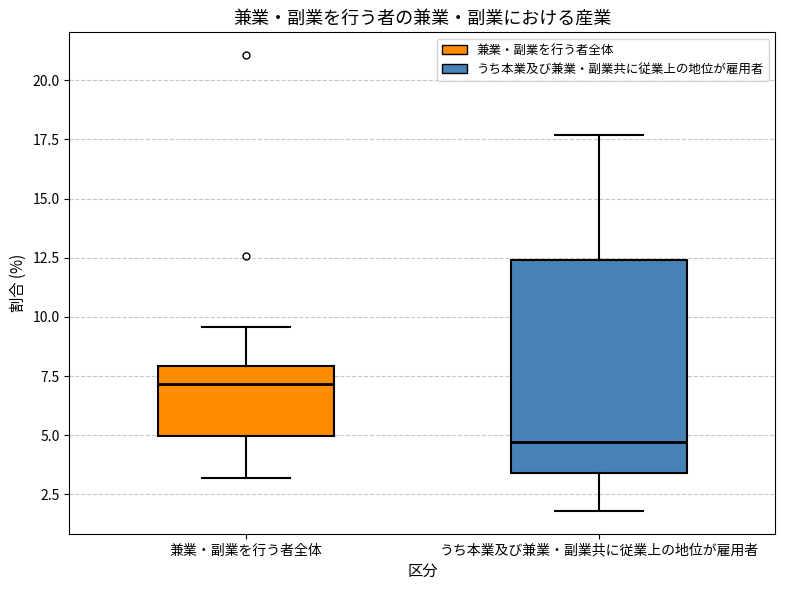

Reading left to right, transcribe this box plot: for each box, give where its median line is, the range the box spans, and where its two whiskers end, as read against the y-axis. The values are not printed on the chart, so give them approximately, as read against the axis.

兼業・副業を行う者全体: median 7.0, box 5.0 to 8.0, whiskers 3.0 to 9.5
うち本業及び兼業・副業共に従業上の地位が雇用者: median 4.5, box 3.5 to 12.5, whiskers 2.0 to 17.5